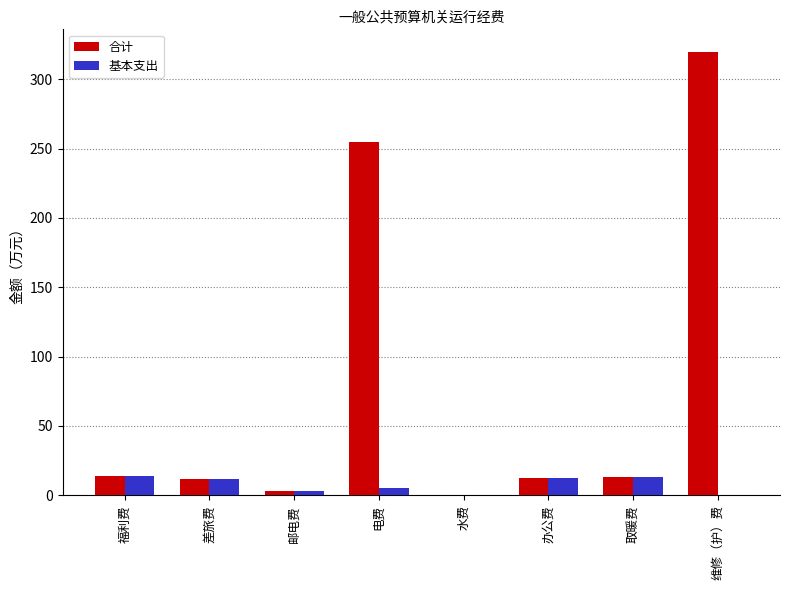

Is the value of 合计 at 福利费 greater than the value of 基本支出 at 邮电费?

Yes